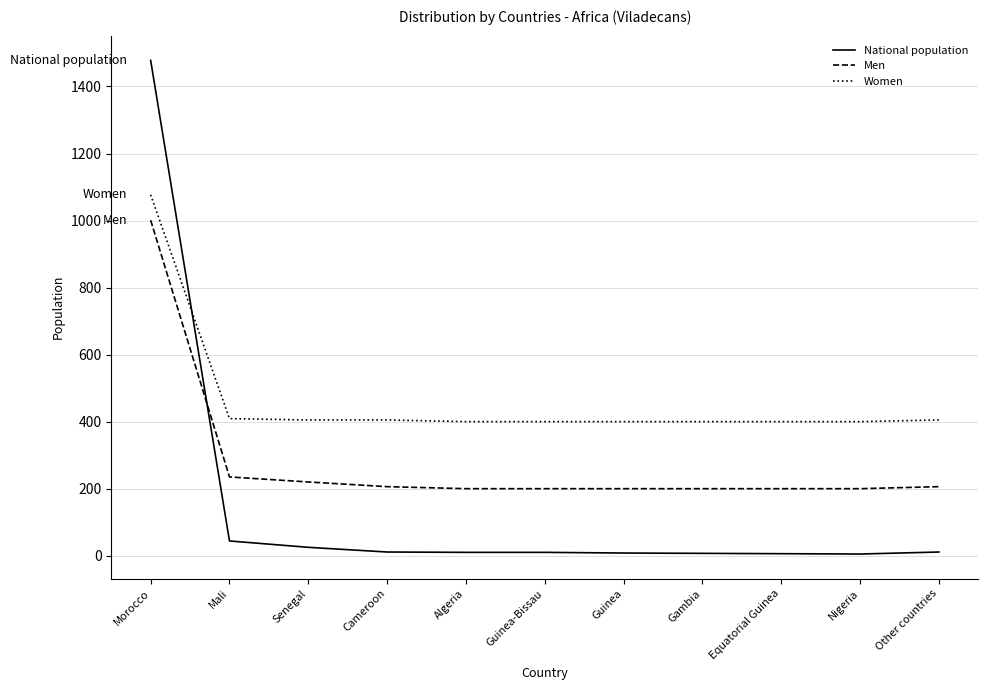

The Men series shows 54 at Other countries. True or false?

False